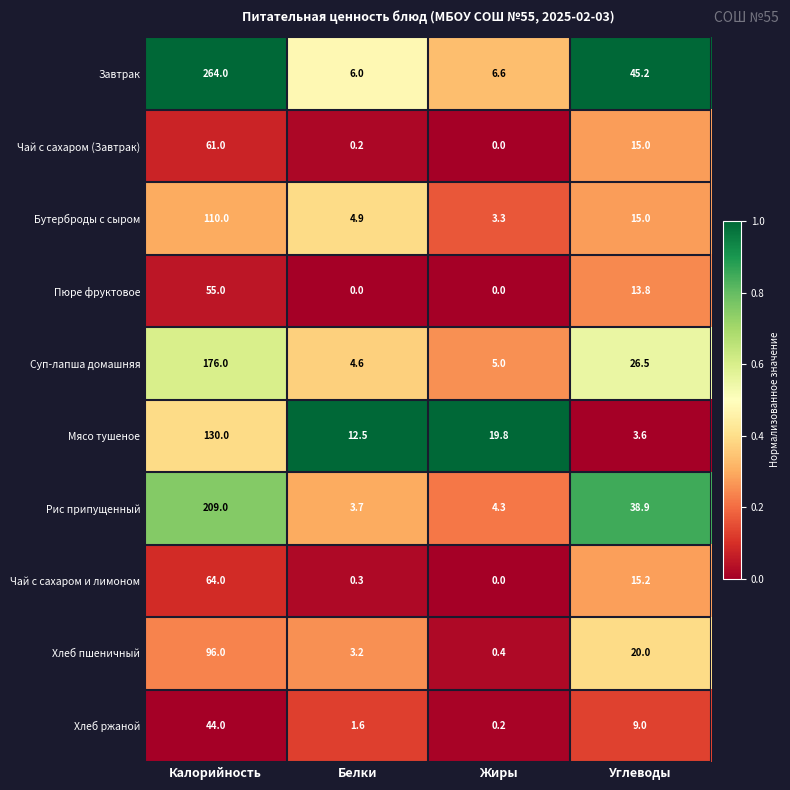

List the series in order of their peak value, lowest first.

Хлеб ржаной, Пюре фруктовое, Чай с сахаром (Завтрак), Чай с сахаром и лимоном, Хлеб пшеничный, Бутерброды с сыром, Мясо тушеное, Суп-лапша домашняя, Рис припущенный, Завтрак